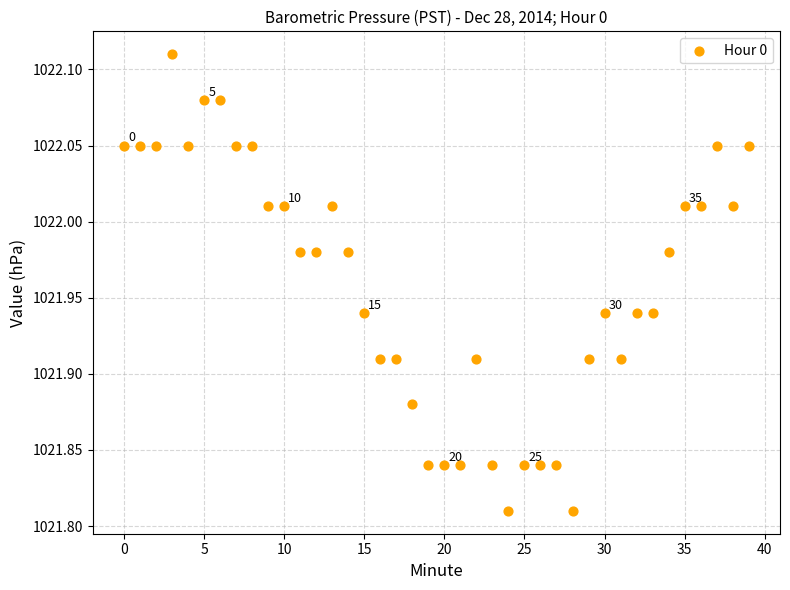

What is the range of Y values (max minus min)?

0.3